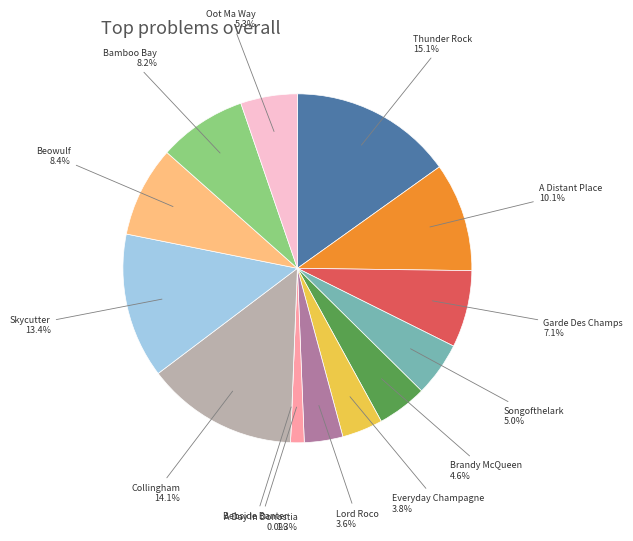

What is the smallest slice in the pie chart?

Bebside Banter